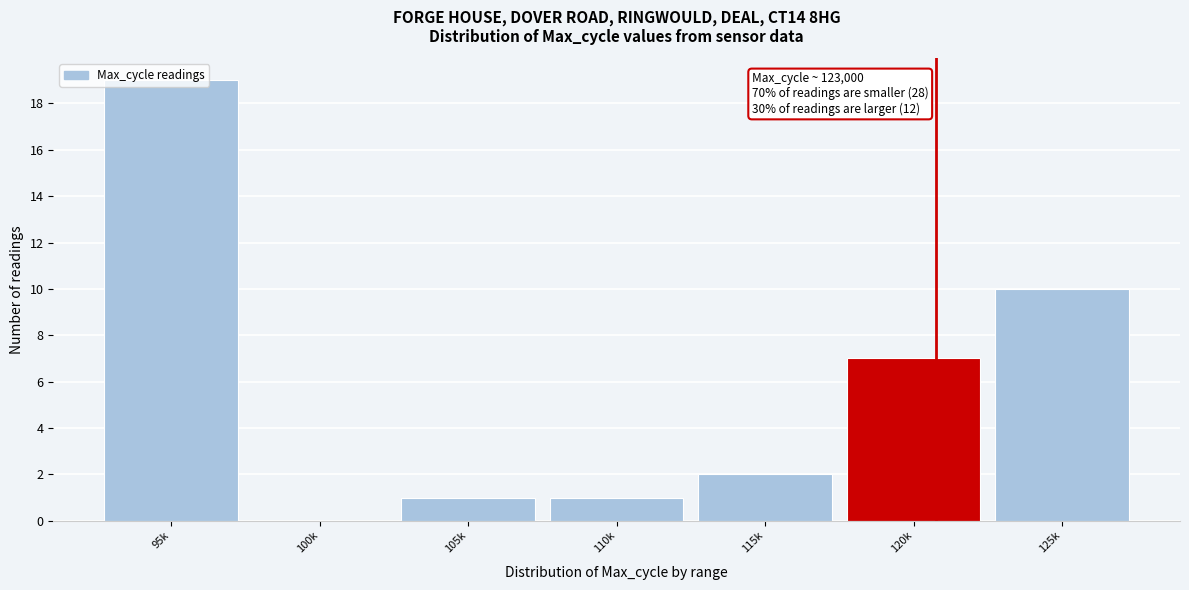

The chart shows a value of 1 at 105k. True or false?

True